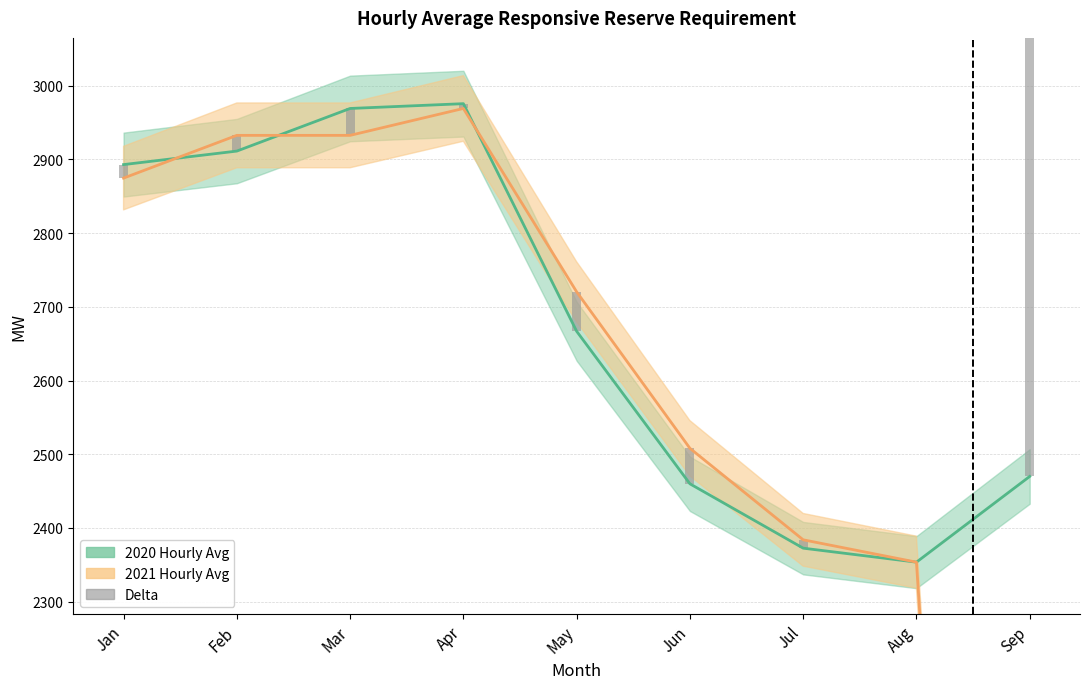

How many values in the 2020 Hourly Avg series exceed 2666?

5